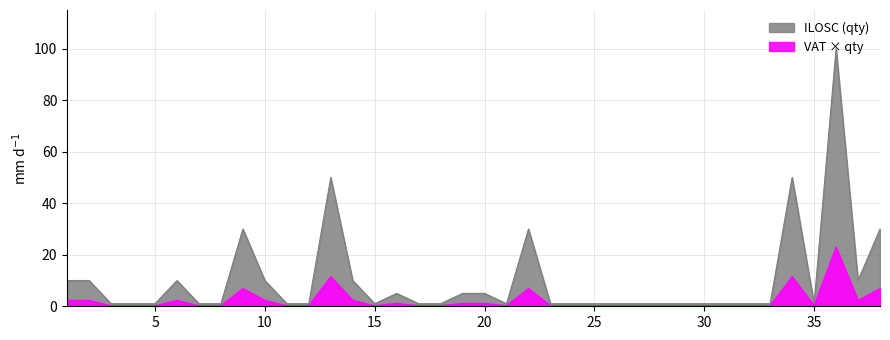

True or false: the data has more than 2 interior local peaks.

True